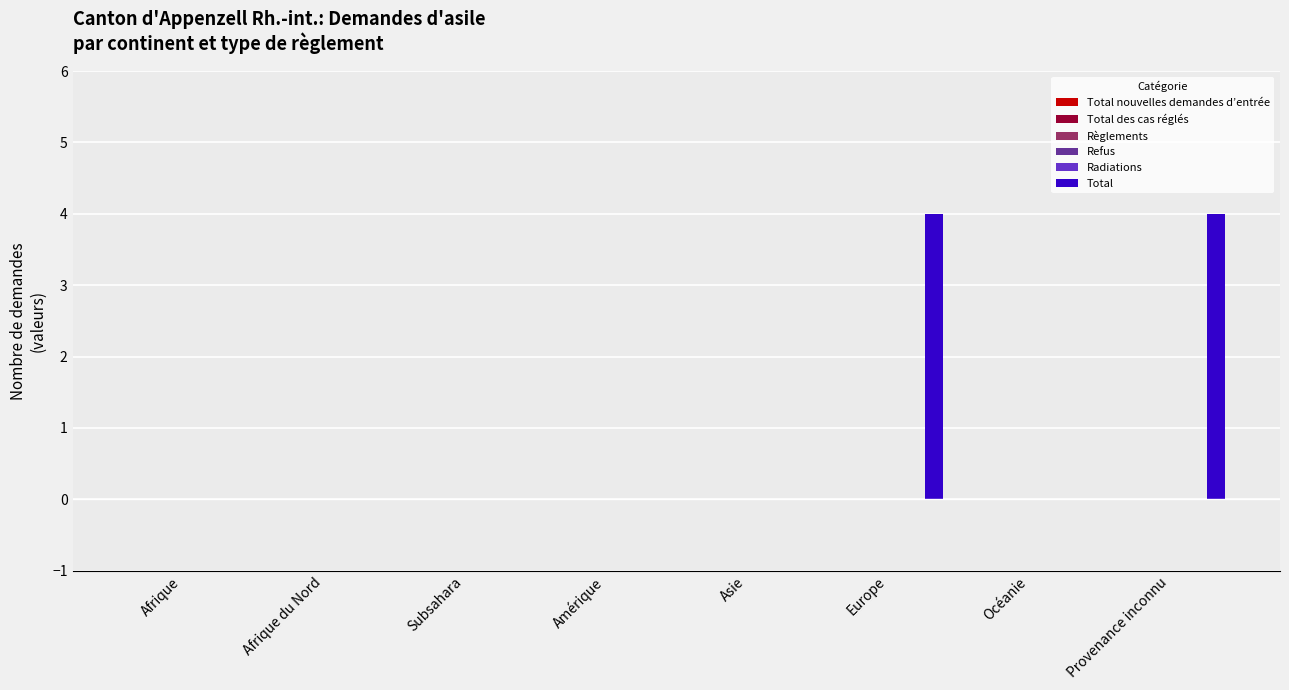

What is the greatest value displayed?

4